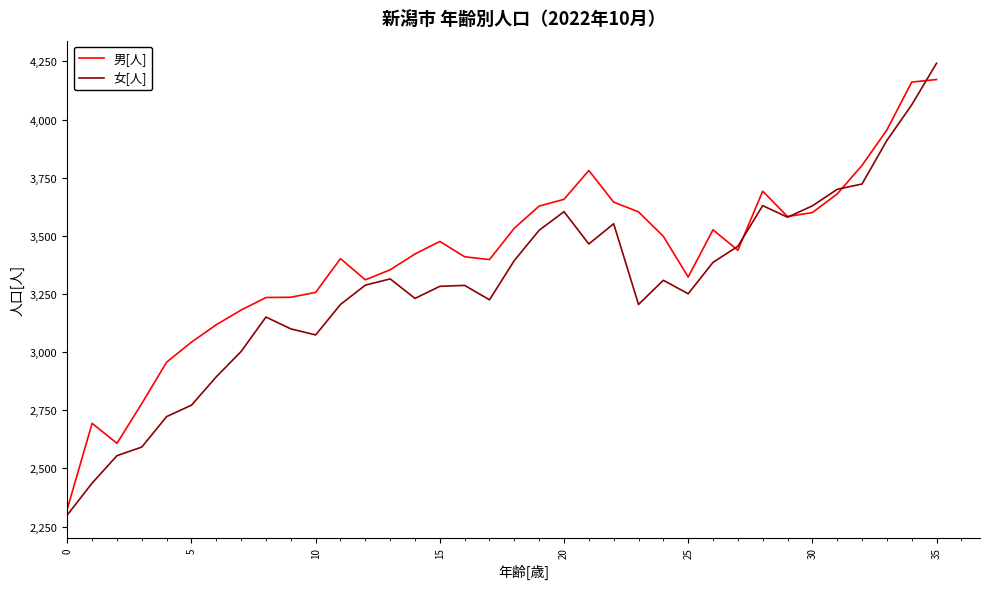

List the series in order of their overall mean, lowest first.

女[人], 男[人]